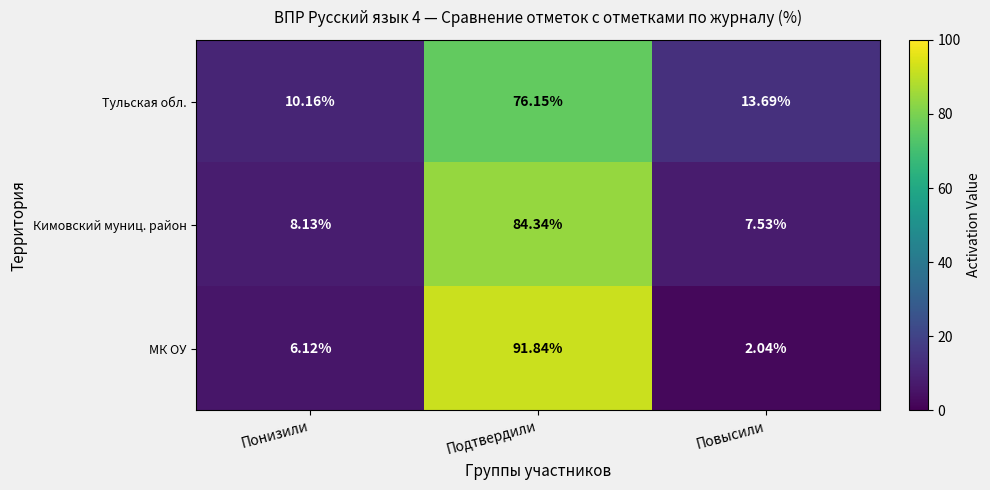

Where is Тульская обл. nearest to the value 43?

Повысили